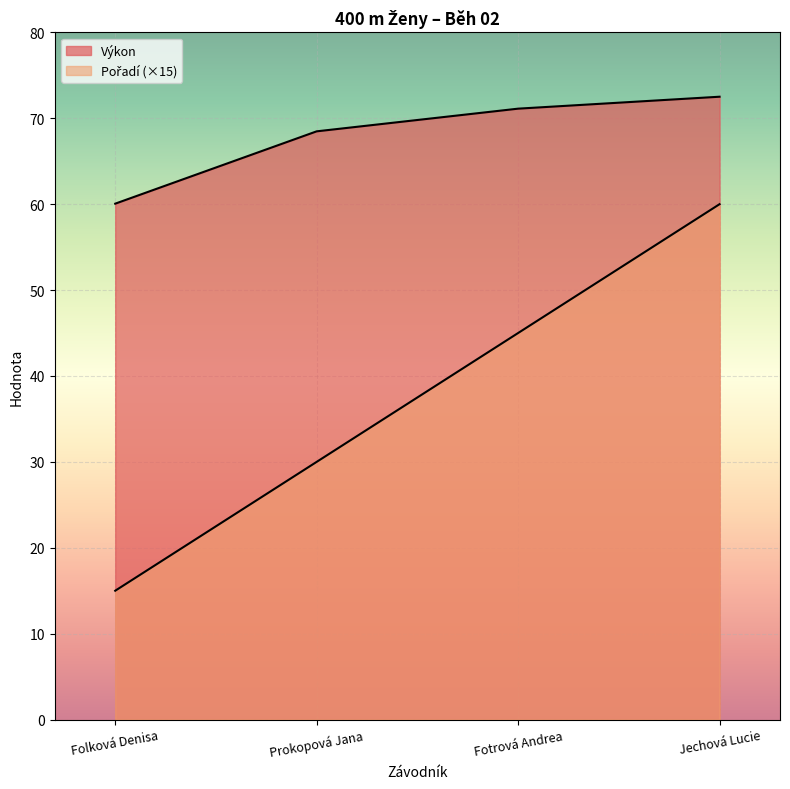

Is the value of Výkon at Folková Denisa greater than the value of Pořadí at Prokopová Jana?

Yes